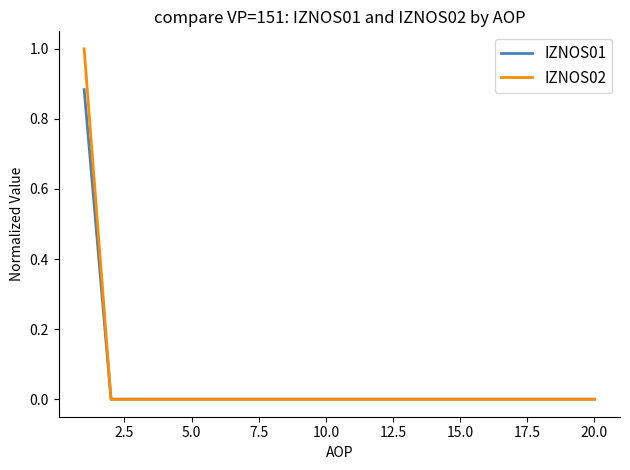

What is the greatest value displayed?

1.0